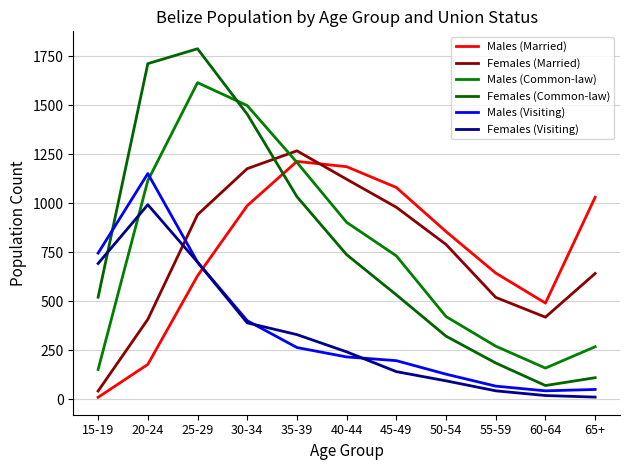

Reading left to right, what are all the values shown in this chart?

Males (Married): 15-19=10	20-24=178	25-29=630	30-34=988	35-39=1214	40-44=1187	45-49=1081	50-54=856	55-59=644	60-64=491	65+=1031
Females (Married): 15-19=42	20-24=408	25-29=942	30-34=1177	35-39=1268	40-44=1123	45-49=980	50-54=790	55-59=520	60-64=419	65+=642
Males (Common-law): 15-19=152	20-24=1116	25-29=1616	30-34=1499	35-39=1209	40-44=903	45-49=732	50-54=422	55-59=271	60-64=159	65+=268
Females (Common-law): 15-19=521	20-24=1713	25-29=1789	30-34=1455	35-39=1034	40-44=738	45-49=533	50-54=322	55-59=185	60-64=70	65+=110
Males (Visiting): 15-19=746	20-24=1152	25-29=700	30-34=401	35-39=264	40-44=216	45-49=197	50-54=128	55-59=67	60-64=43	65+=50
Females (Visiting): 15-19=693	20-24=993	25-29=700	30-34=390	35-39=330	40-44=242	45-49=141	50-54=94	55-59=43	60-64=19	65+=11